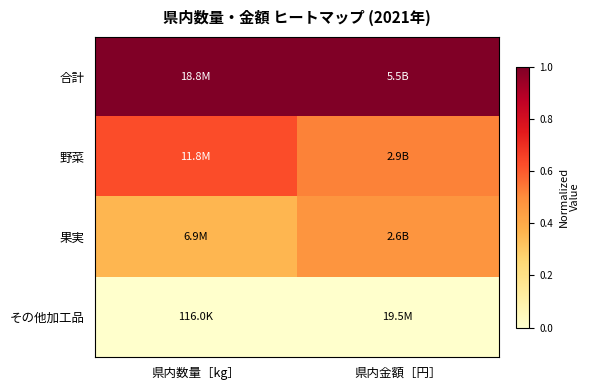

How many categories are shown in the chart?

2